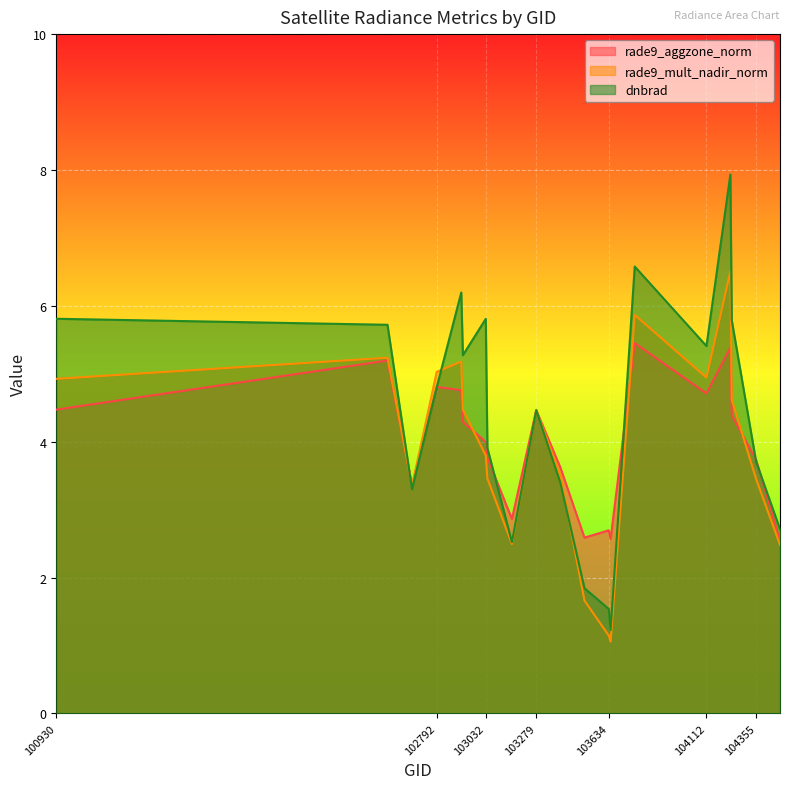

At which label does rade9_aggzone_norm reach its minimum?

104472